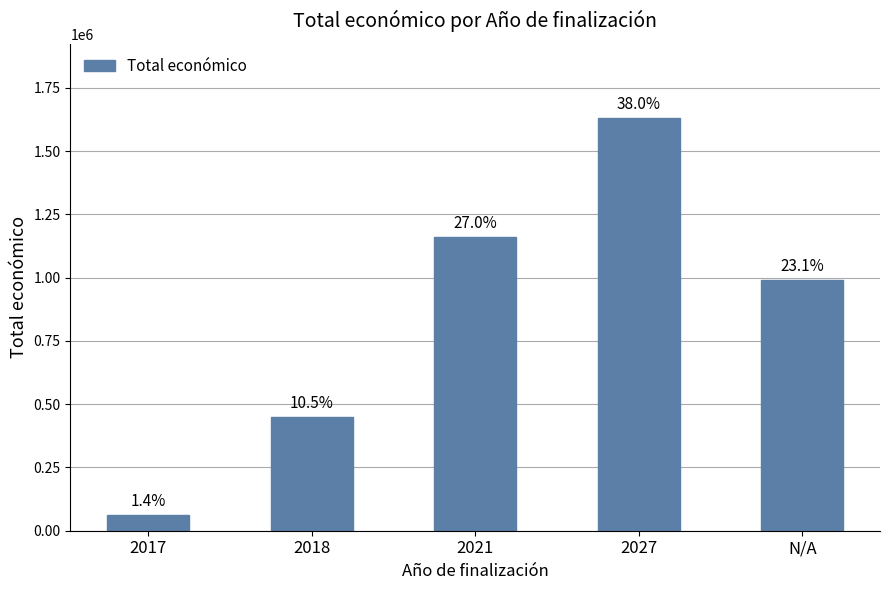

What is the label of the 1st bar from the left?

2017